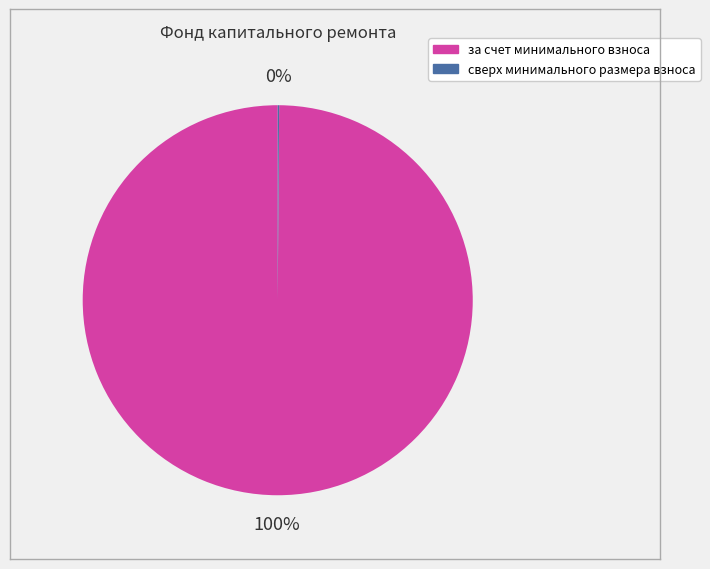

Which slice is the largest?

за счет минимального взноса